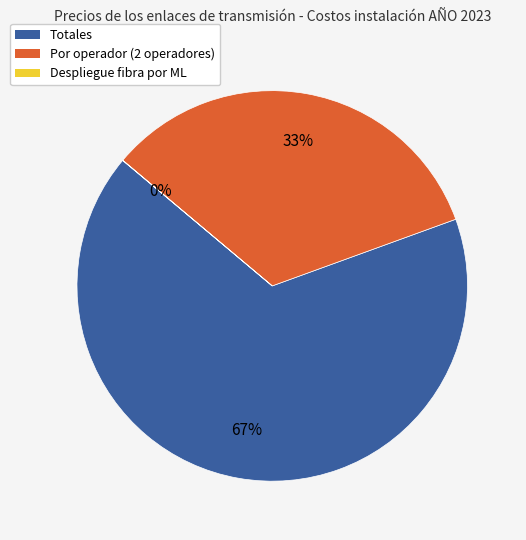

Do Por operador (2 operadores) and Totales together represent more than half of the pie?

Yes